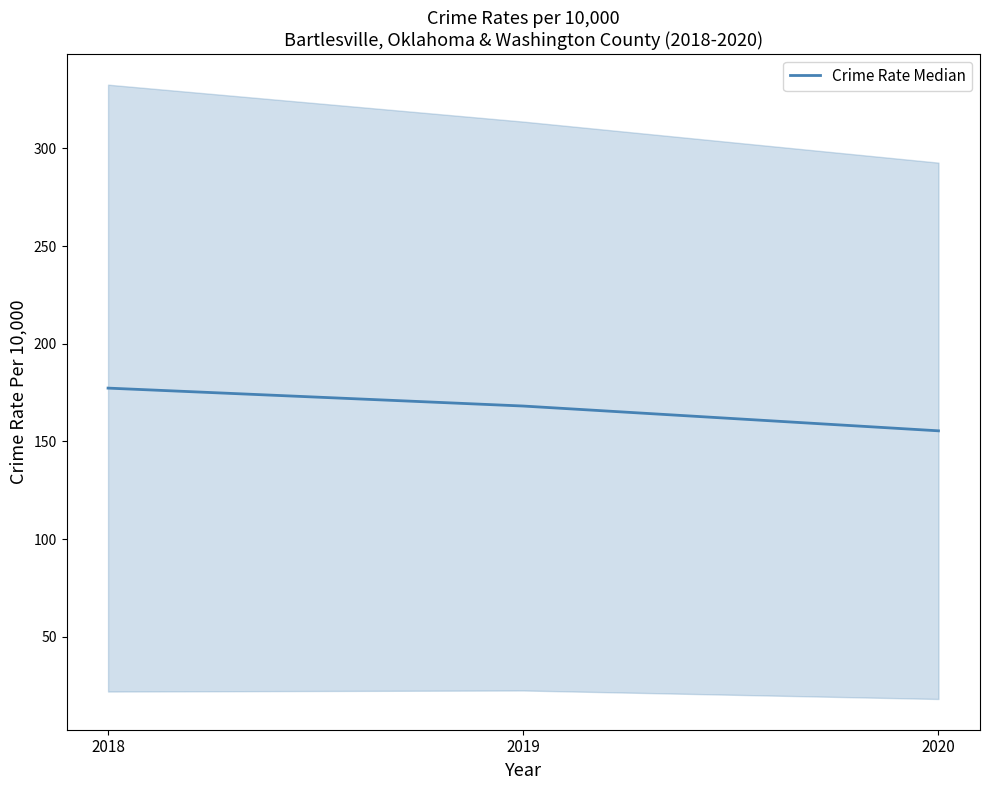

How many categories are shown in the chart?

3